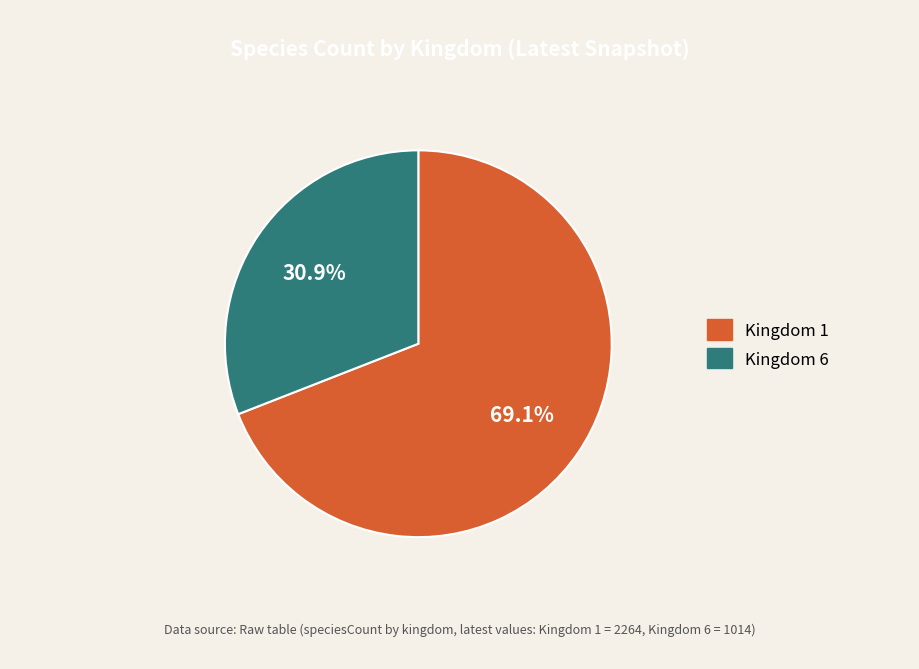

Is there any slice that represents more than half of the pie?

Yes